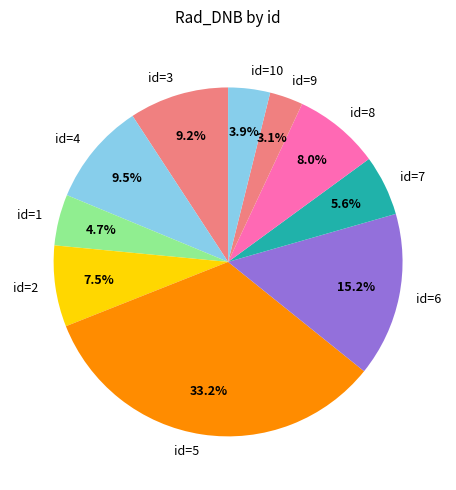

Which category has the smallest portion of the pie?

id=9